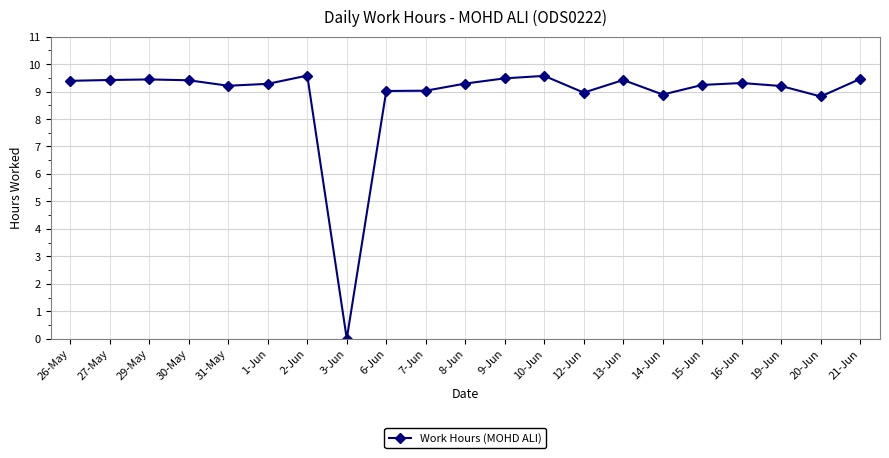

The value at 3-Jun is 0.0. True or false?

True